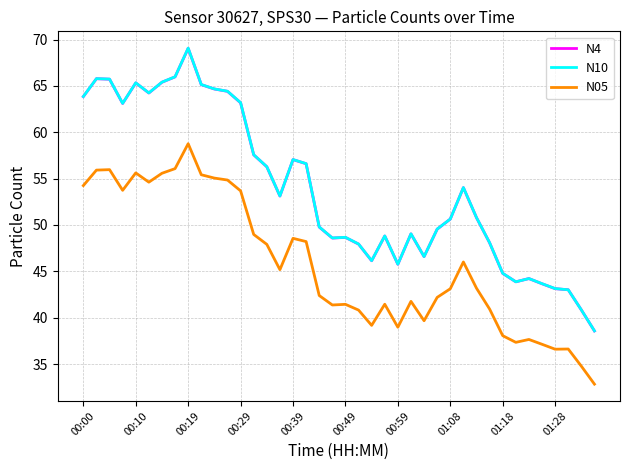

What is the maximum value shown in the chart?

69.1